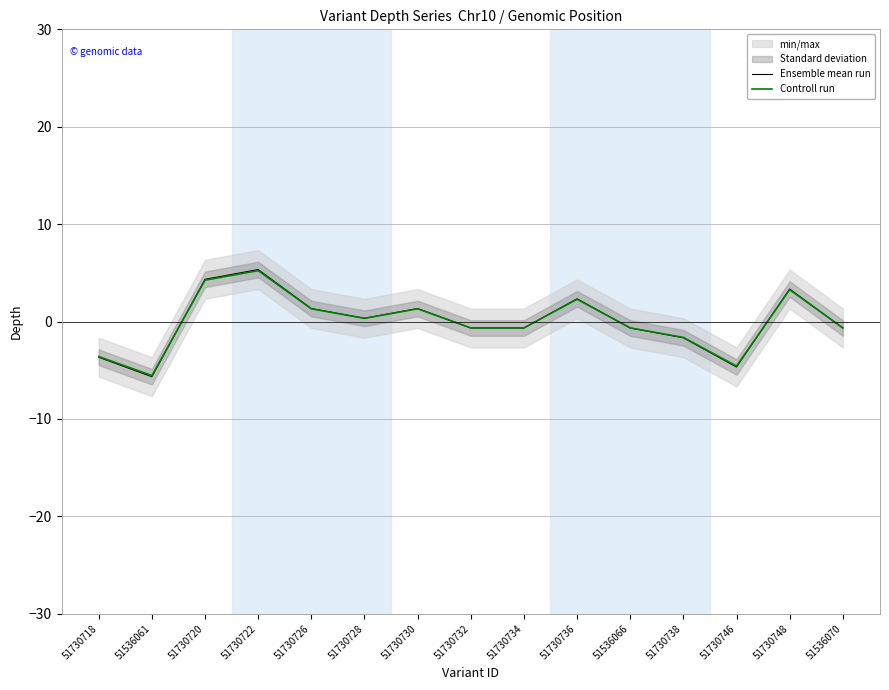

What is the total value across all series at 51536066?

-1.3